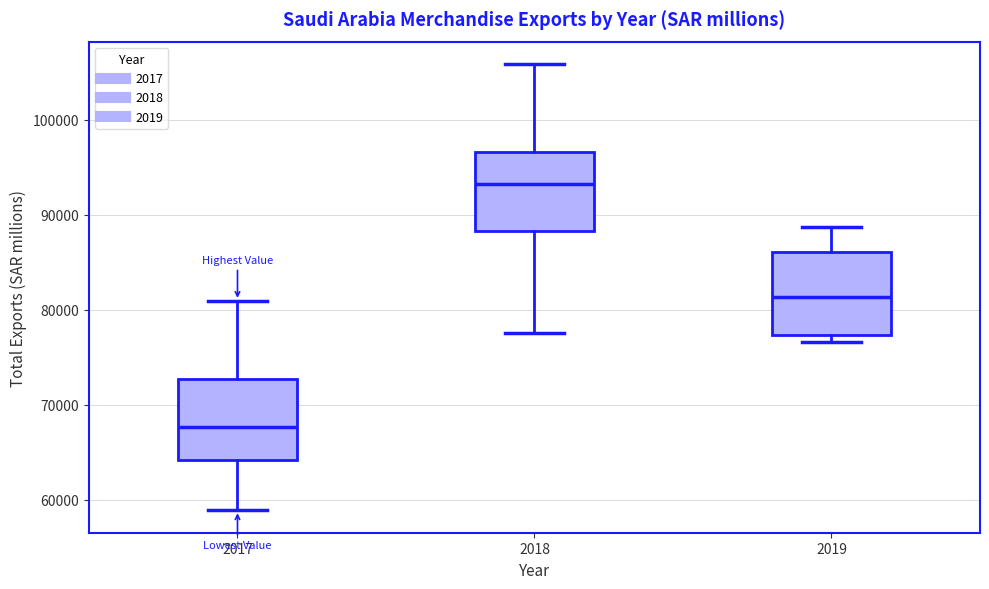

Where does the upper whisker of the box at x = 2019 end on the y-axis? The values are not printed on the chart, so give them approximately, as read against the axis.

89000